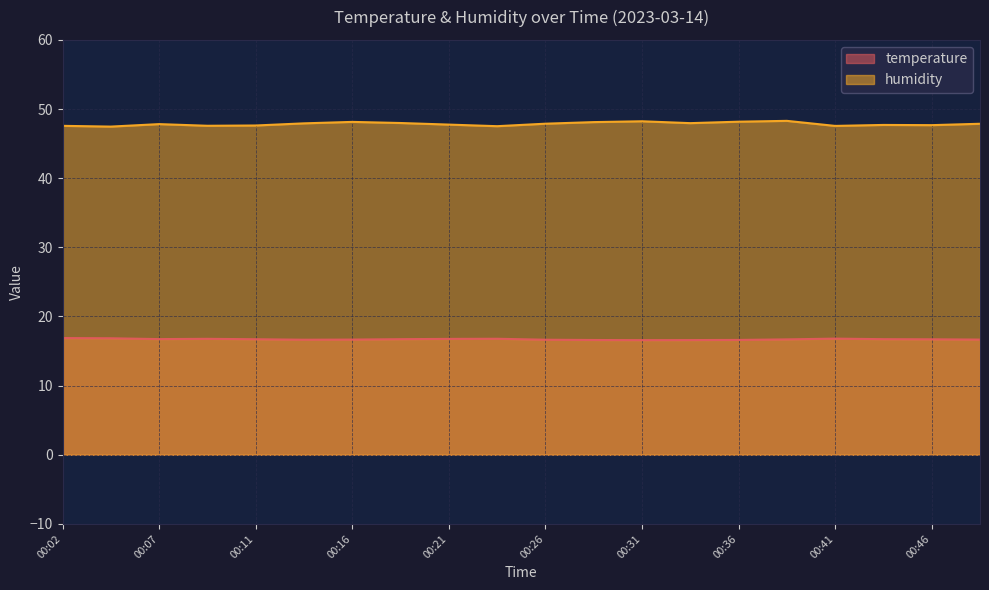

True or false: temperature and humidity cross at least once.

False